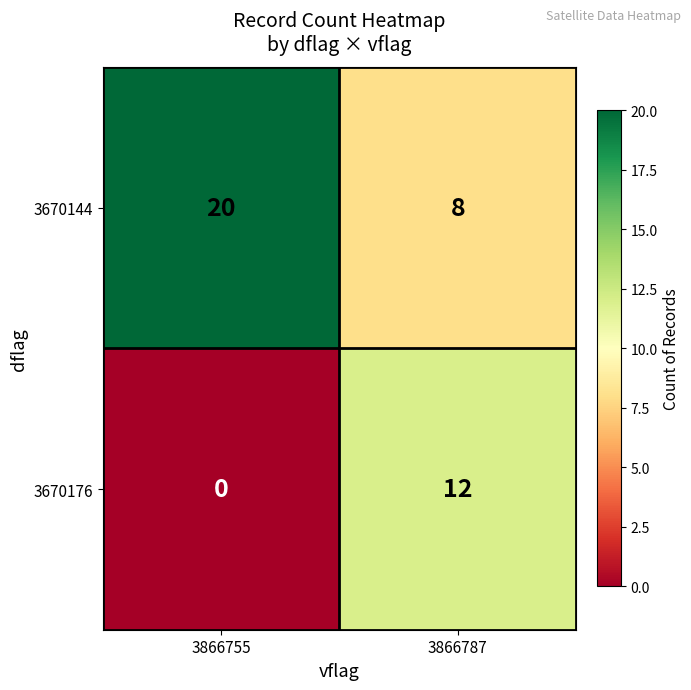

Where is 3670176 nearest to the value 6?

3866755